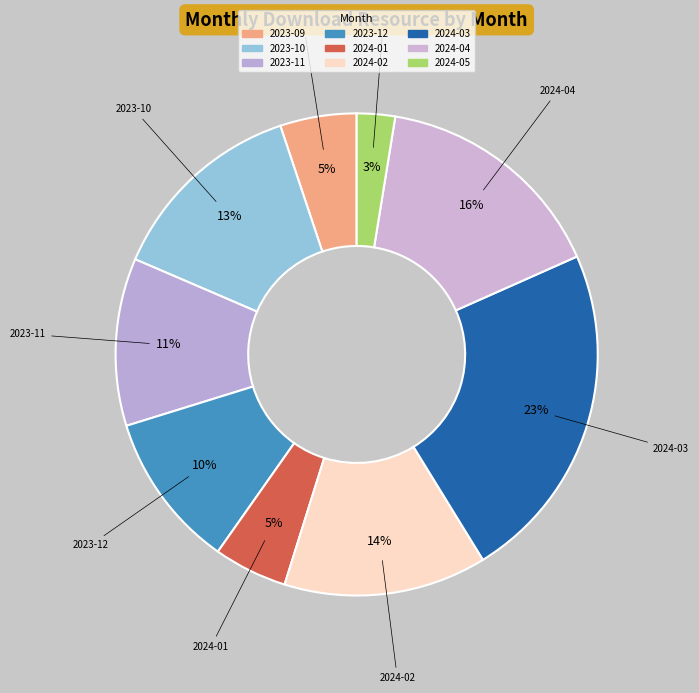

What percentage is NOT represented by 2024-01?

95.1%